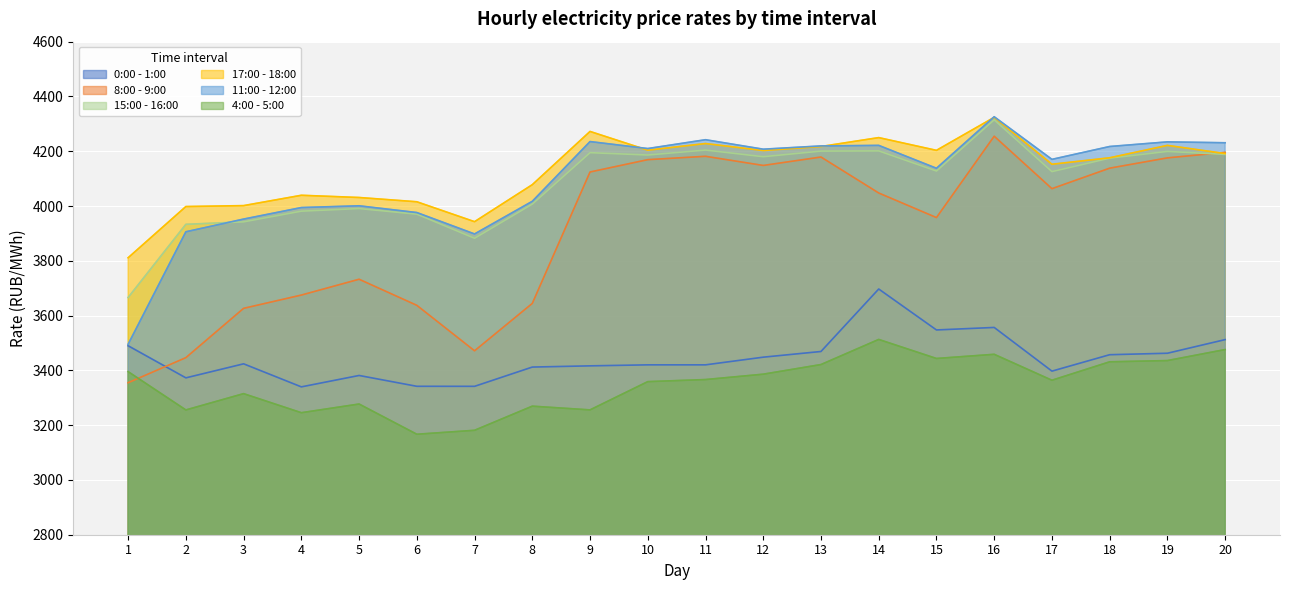

How many lines are shown in the chart?

6